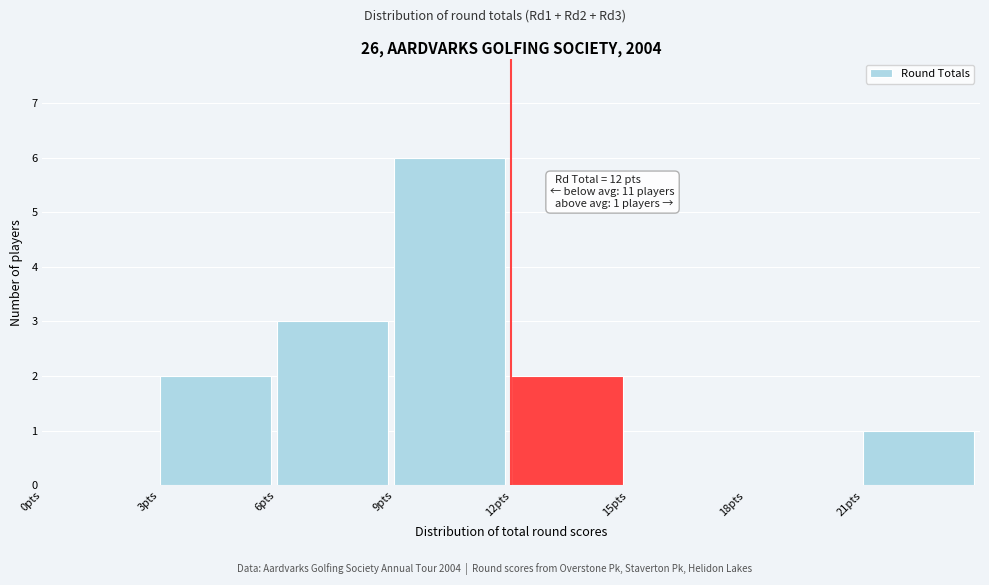

Which range on the x-axis has the tallest bar?

9 to 12